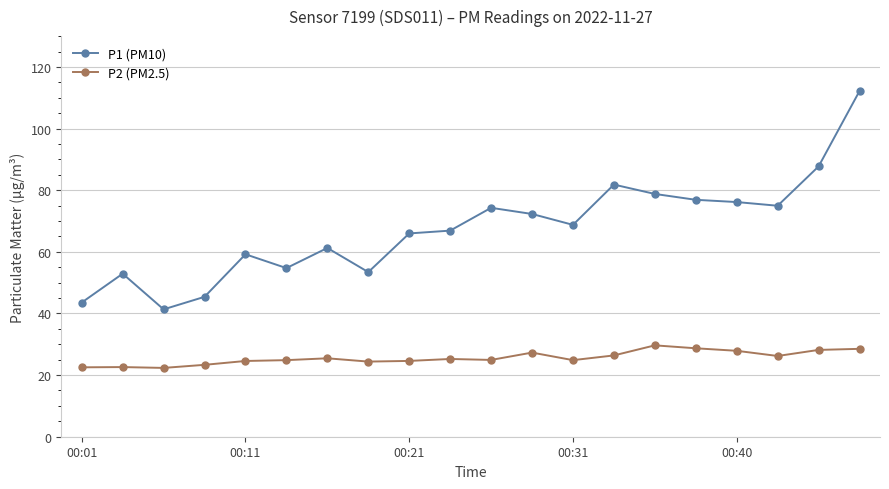

True or false: P1 (PM10) and P2 (PM2.5) intersect in this chart.

False